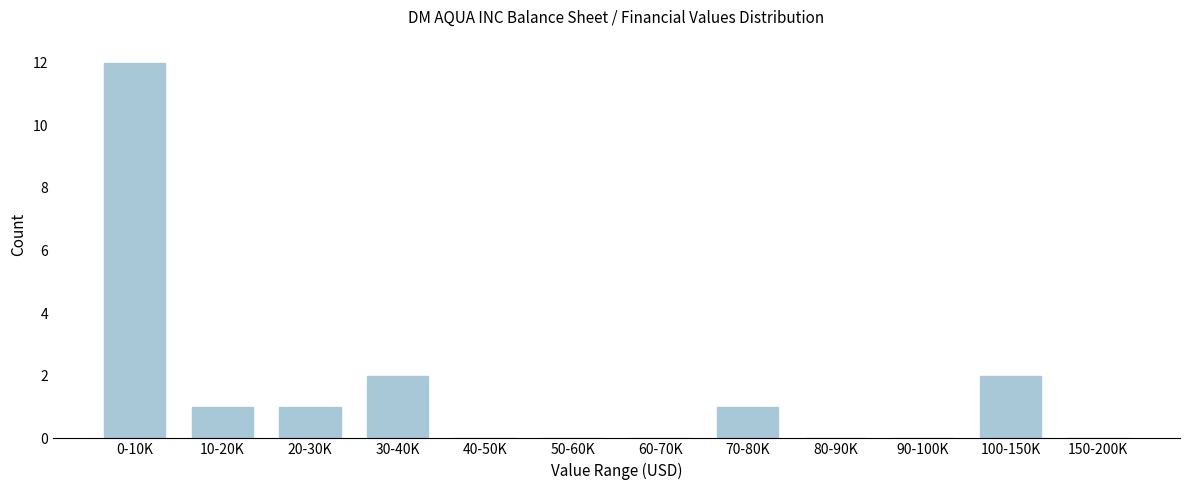

Reading right to left, transcribe all the data shown in this chart.

150-200K=0	100-150K=2	90-100K=0	80-90K=0	70-80K=1	60-70K=0	50-60K=0	40-50K=0	30-40K=2	20-30K=1	10-20K=1	0-10K=12